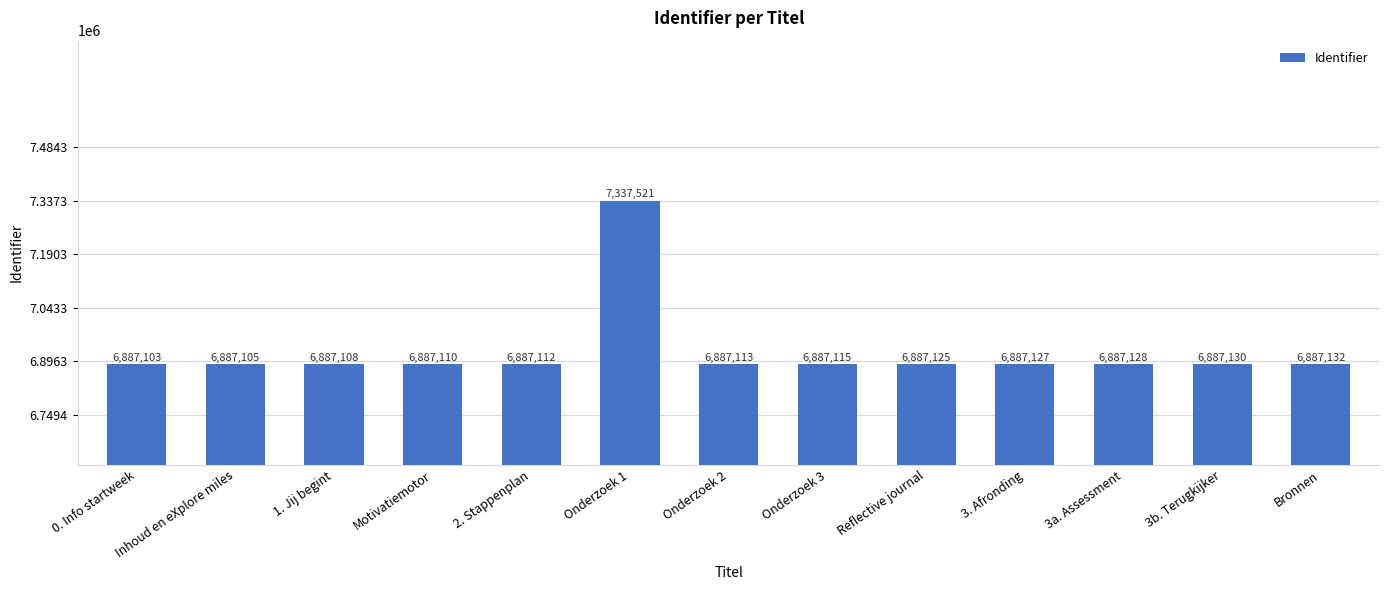

Which category has the lowest value across all series?

0. Info startweek